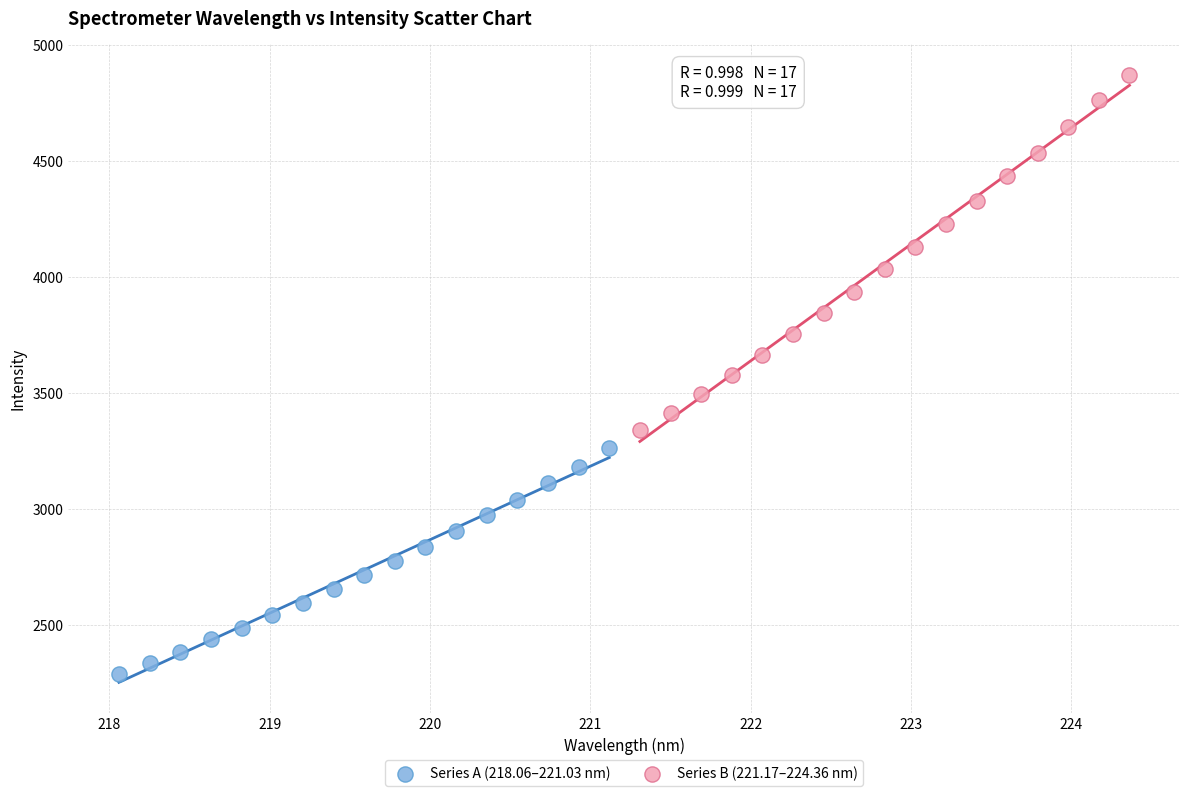

Which series has the widest spread of Y values?

Series B (221.17–224.36 nm)